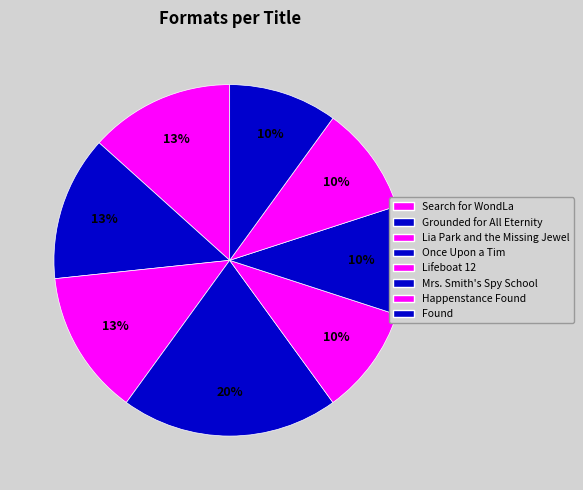

Rank the categories by value from lowest to highest.

Lifeboat 12, Mrs. Smith's Spy School for Girls, Happenstance Found, Found, Search for WondLa, Grounded for All Eternity, Lia Park and the Missing Jewel, Once Upon a Tim